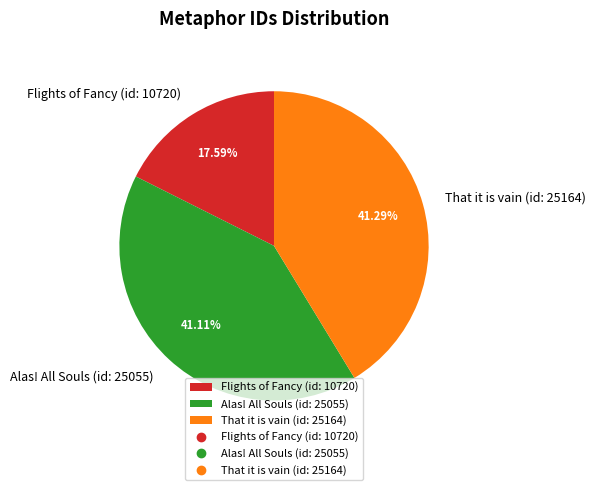

To the nearest percent, what is the difference between the largest and smallest slice percentages?

24%